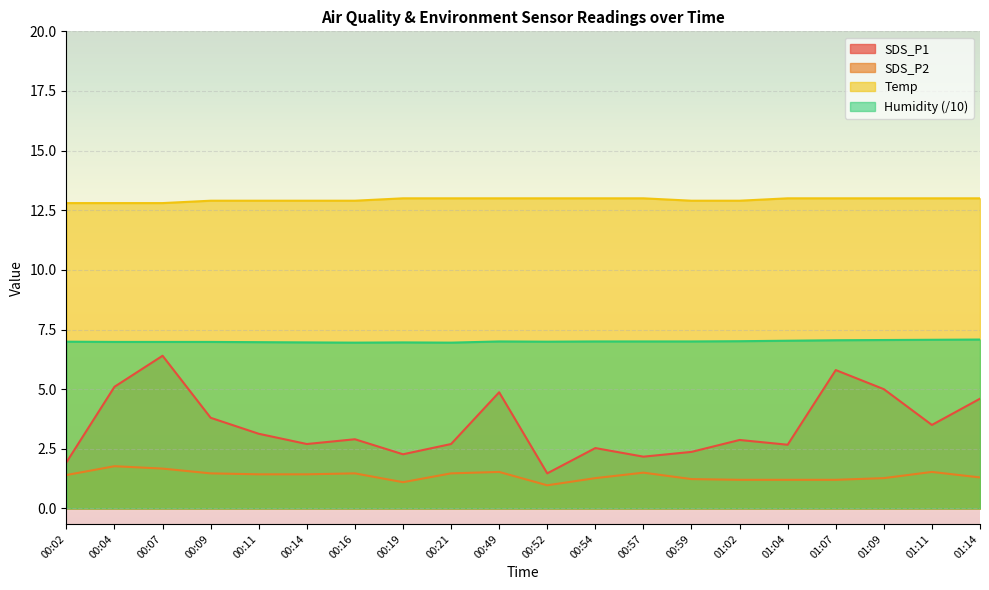

At which category is the sum across all series the highest?

00:07